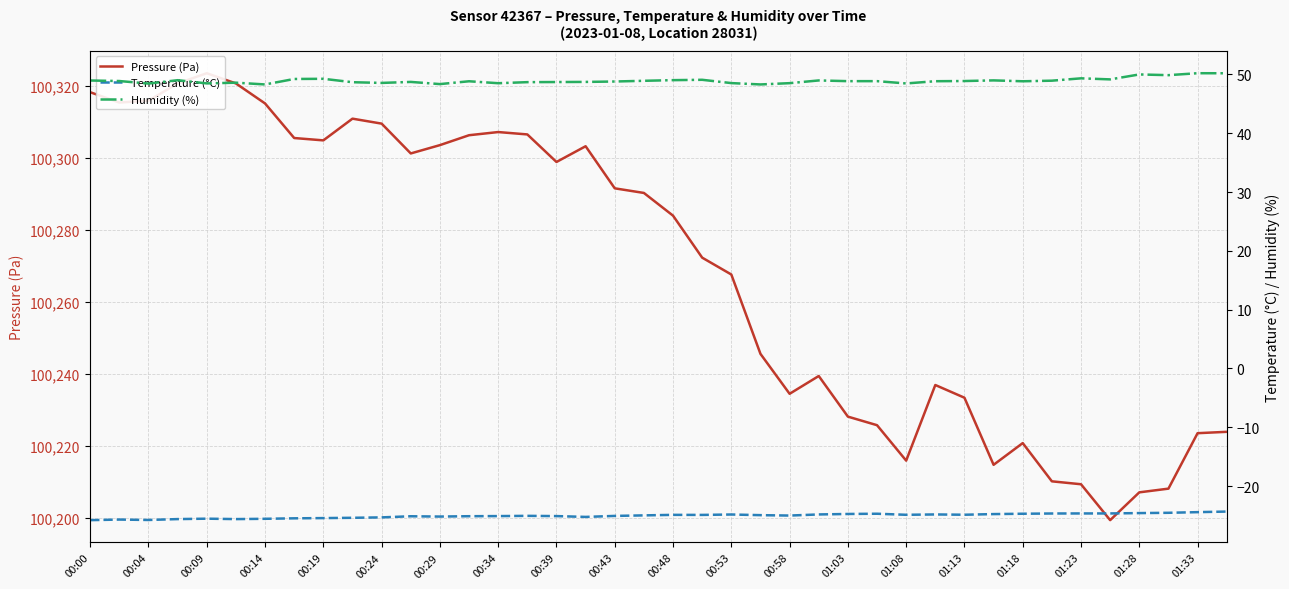

List the series in order of their peak value, highest first.

Pressure (Pa), Humidity (%), Temperature (°C)